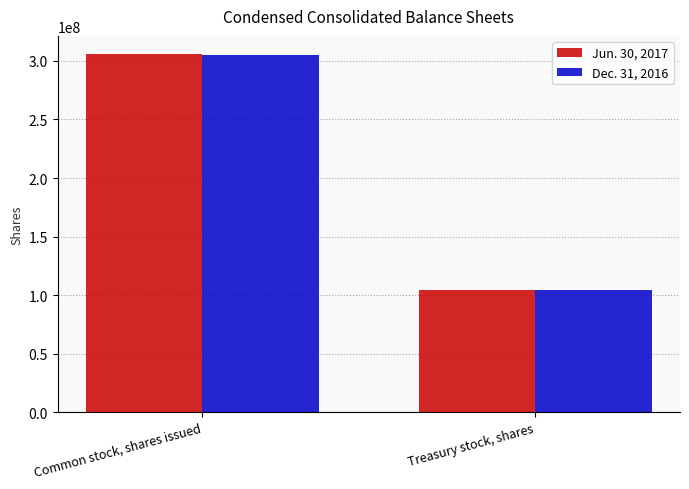

What is the difference between the maximum and minimum values in the Jun. 30, 2017 series?

202100000